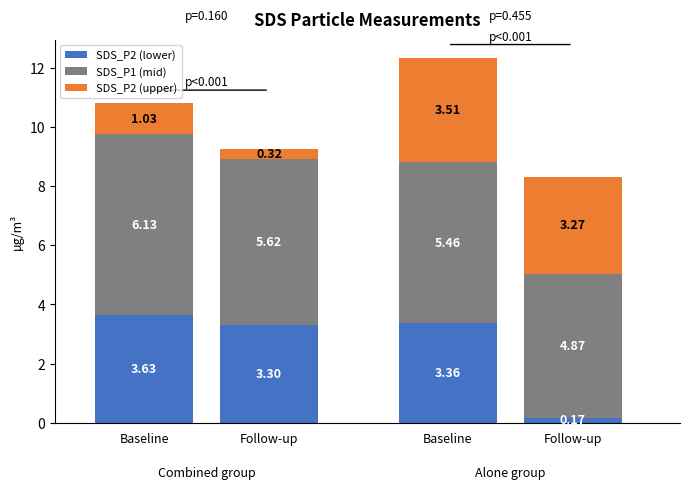

What is the total value across all series at Follow-up?

9.2